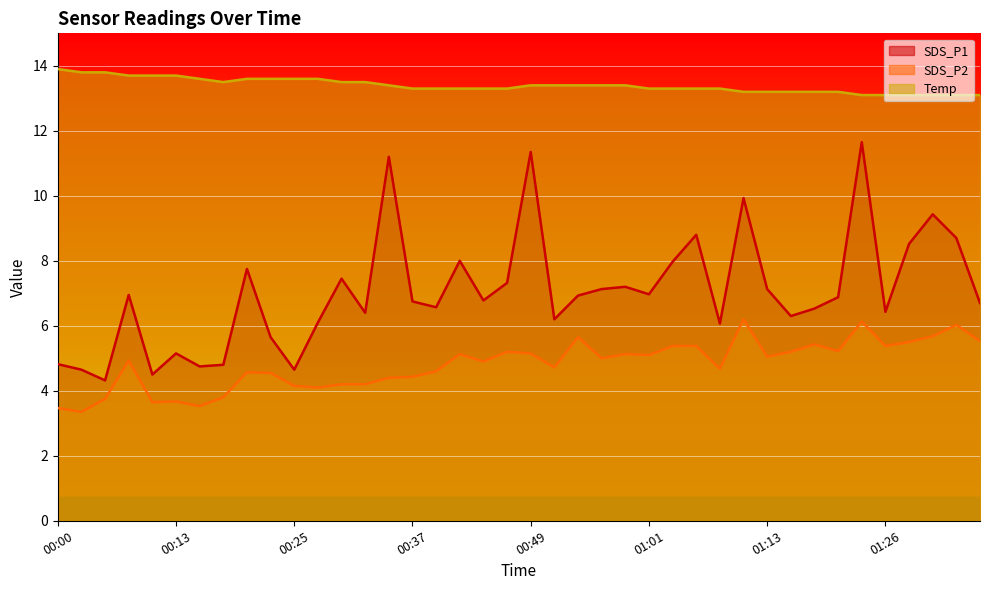

At 00:37, list the series in order from largest to smallest.

Temp, SDS_P1, SDS_P2